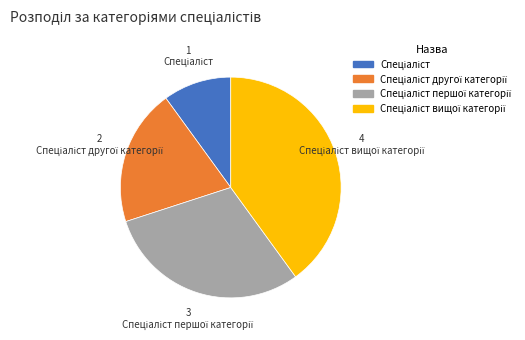

Is there a majority slice in this chart?

No